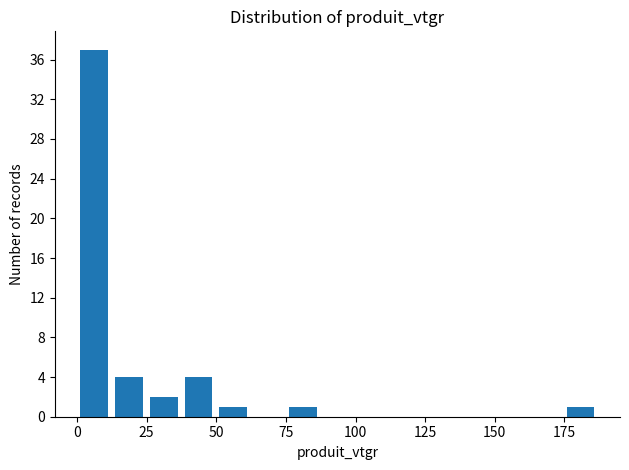

Around what value on the x-axis is the tallest bar? Give the approximate position of its centre, as read against the axis.

5